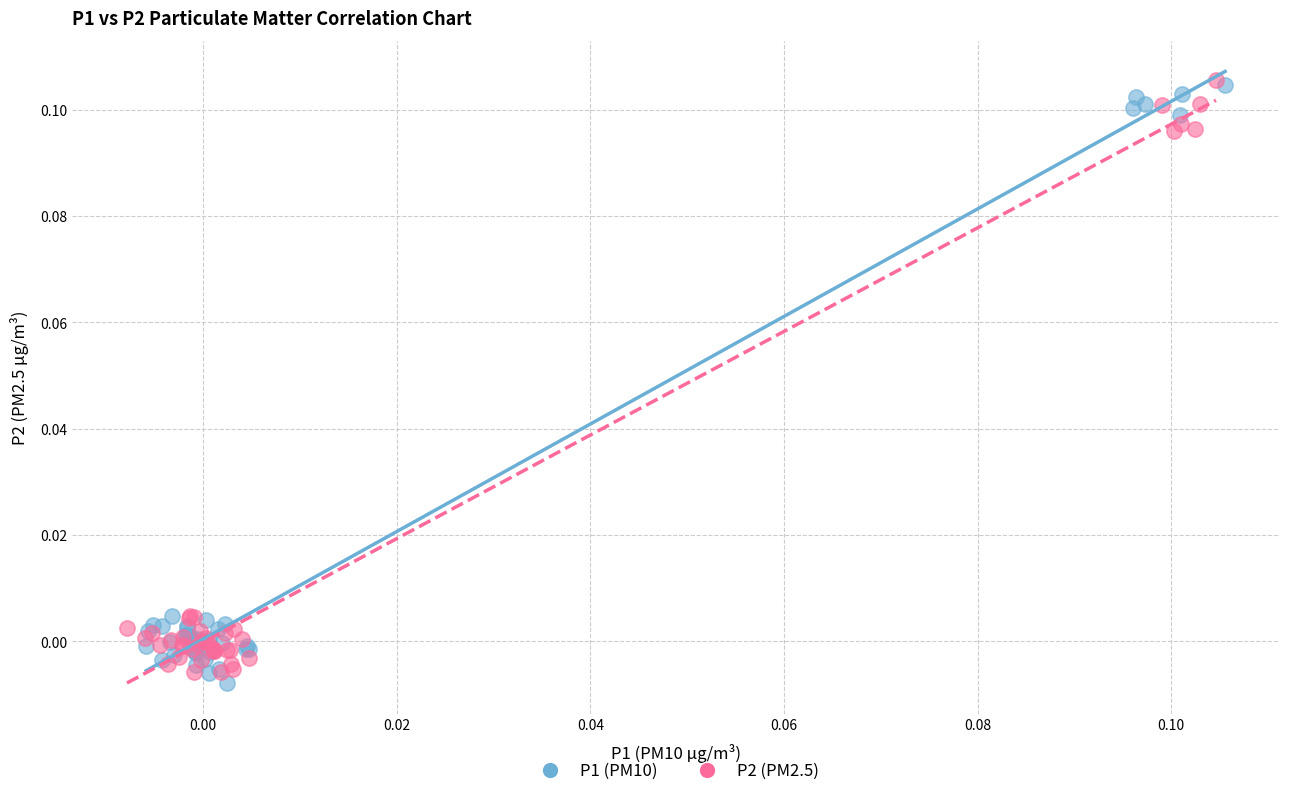

What are all the series names shown in the legend?

P1 (PM10), P2 (PM2.5)